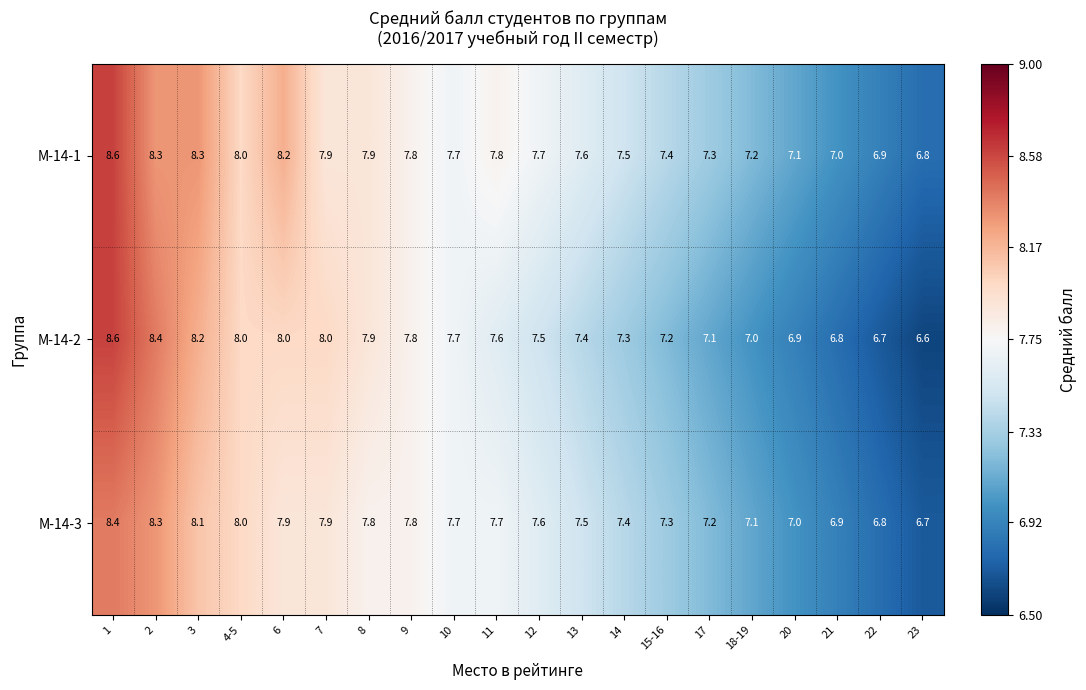

Rank the series by their average value, from highest to lowest.

М-14-1, М-14-3, М-14-2